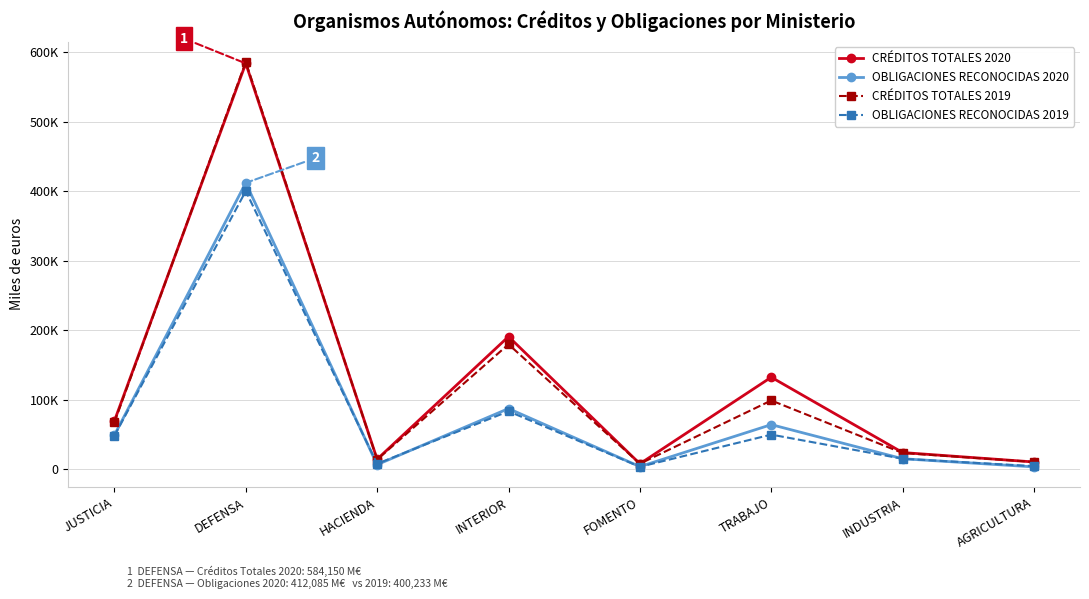

Is it true that OBLIGACIONES RECONOCIDAS 2019 equals 4065 at AGRICULTURA?

True